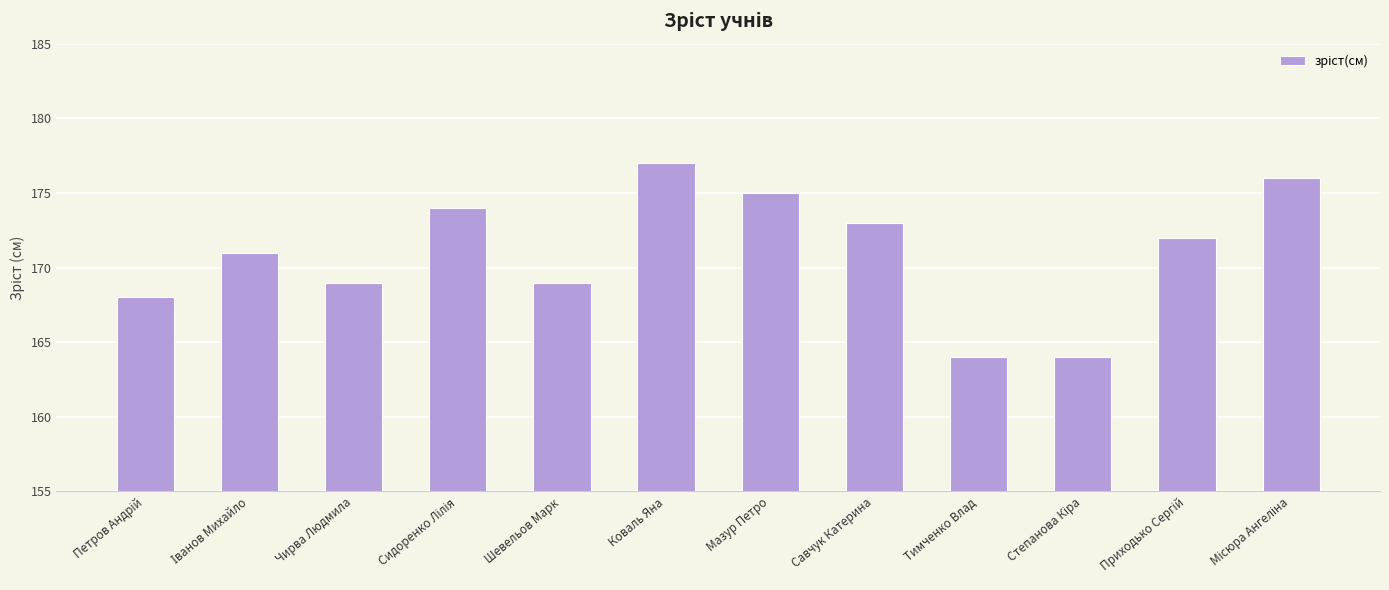

Which label corresponds to the largest value in the chart?

Коваль Яна